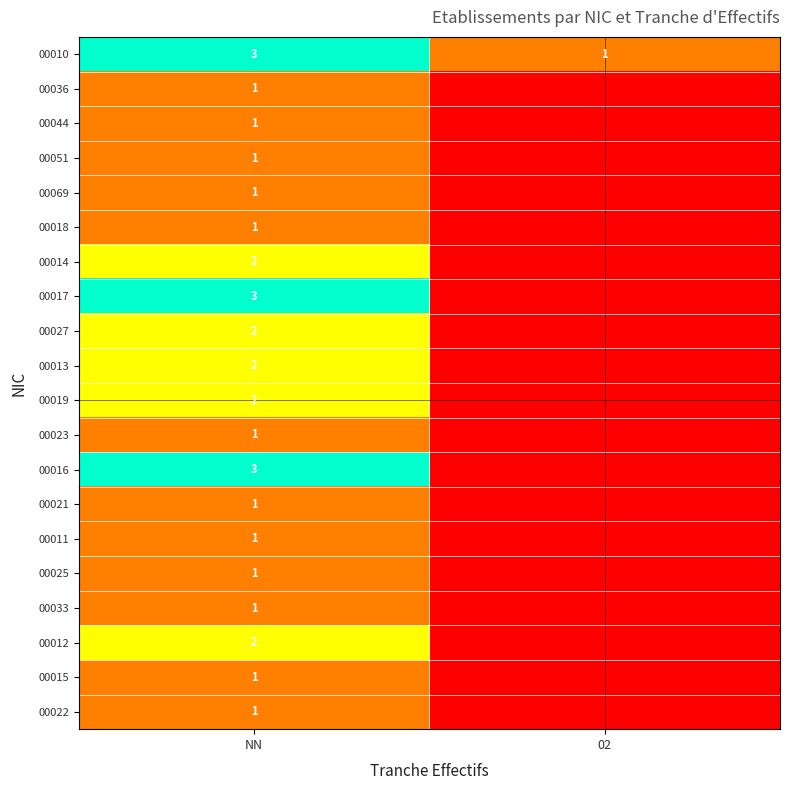

Is it true that 00014 equals 2 at NN?

True